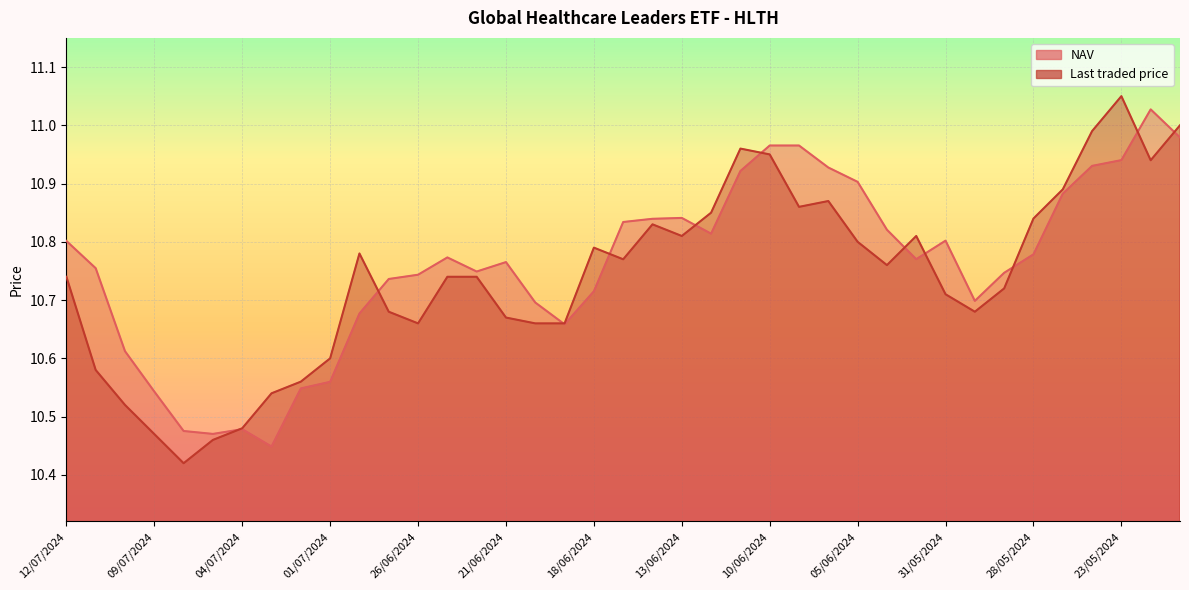

At which category does Last traded price reach its first local valley?

08/07/2024